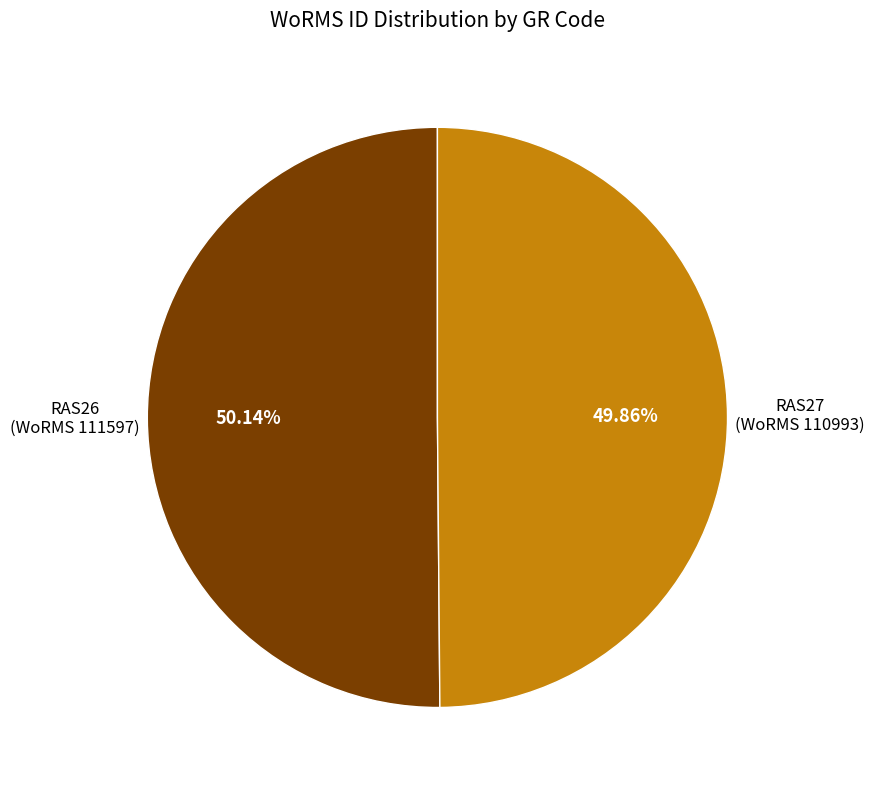

Is there any slice that represents more than half of the pie?

Yes